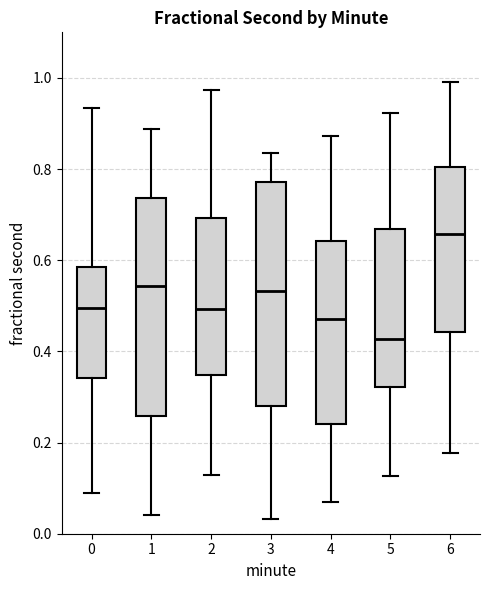

Which box's median line is the highest?

6